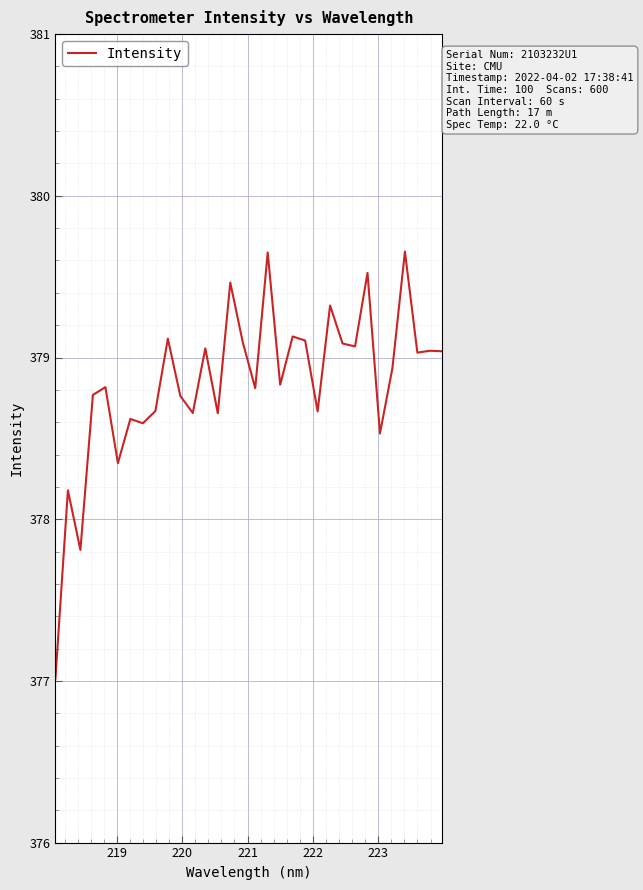

What is the smallest value displayed?

377.0